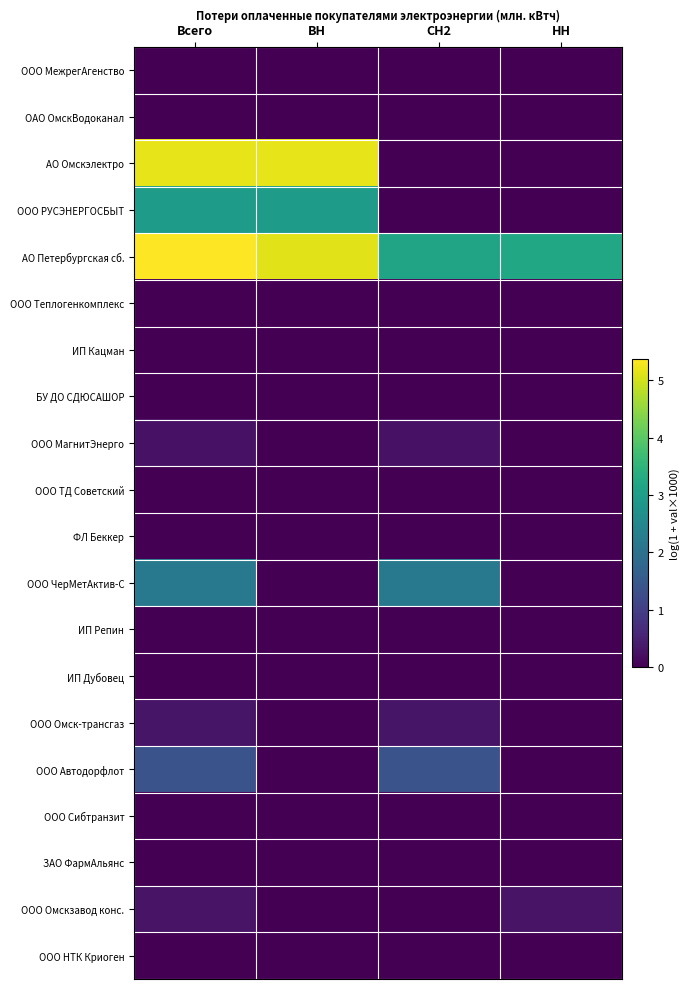

Reading left to right, extract all data points from this chart.

ООО МежрегАгенство: Всего=0.0	ВН=0.0	СН2=0.0	НН=0.0
ОАО ОмскВодоканал: Всего=0.0	ВН=0.0	СН2=0.0	НН=0.0
АО Омскэлектро: Всего=5.2	ВН=5.2	СН2=0.0	НН=0.0
ООО РУСЭНЕРГОСБЫТ: Всего=2.9	ВН=2.9	СН2=0.0	НН=0.0
АО Петербургская сб.: Всего=5.4	ВН=5.1	СН2=3.1	НН=3.2
ООО Теплогенкомплекс: Всего=0.0	ВН=0.0	СН2=0.0	НН=0.0
ИП Кацман: Всего=0.0	ВН=0.0	СН2=0.0	НН=0.0
БУ ДО СДЮСАШОР: Всего=0.0	ВН=0.0	СН2=0.0	НН=0.0
ООО МагнитЭнерго: Всего=0.3	ВН=0.0	СН2=0.3	НН=0.0
ООО ТД Советский: Всего=0.0	ВН=0.0	СН2=0.0	НН=0.0
ФЛ Беккер: Всего=0.0	ВН=0.0	СН2=0.0	НН=0.0
ООО ЧерМетАктив-С: Всего=2.2	ВН=0.0	СН2=2.2	НН=0.0
ИП Репин: Всего=0.0	ВН=0.0	СН2=0.0	НН=0.0
ИП Дубовец: Всего=0.0	ВН=0.0	СН2=0.0	НН=0.0
ООО Омск-трансгаз: Всего=0.3	ВН=0.0	СН2=0.3	НН=0.0
ООО Автодорфлот: Всего=1.4	ВН=0.0	СН2=1.4	НН=0.0
ООО Сибтранзит: Всего=0.0	ВН=0.0	СН2=0.0	НН=0.0
ЗАО ФармАльянс: Всего=0.0	ВН=0.0	СН2=0.0	НН=0.0
ООО Омскзавод конс.: Всего=0.3	ВН=0.0	СН2=0.0	НН=0.3
ООО НТК Криоген: Всего=0.0	ВН=0.0	СН2=0.0	НН=0.0